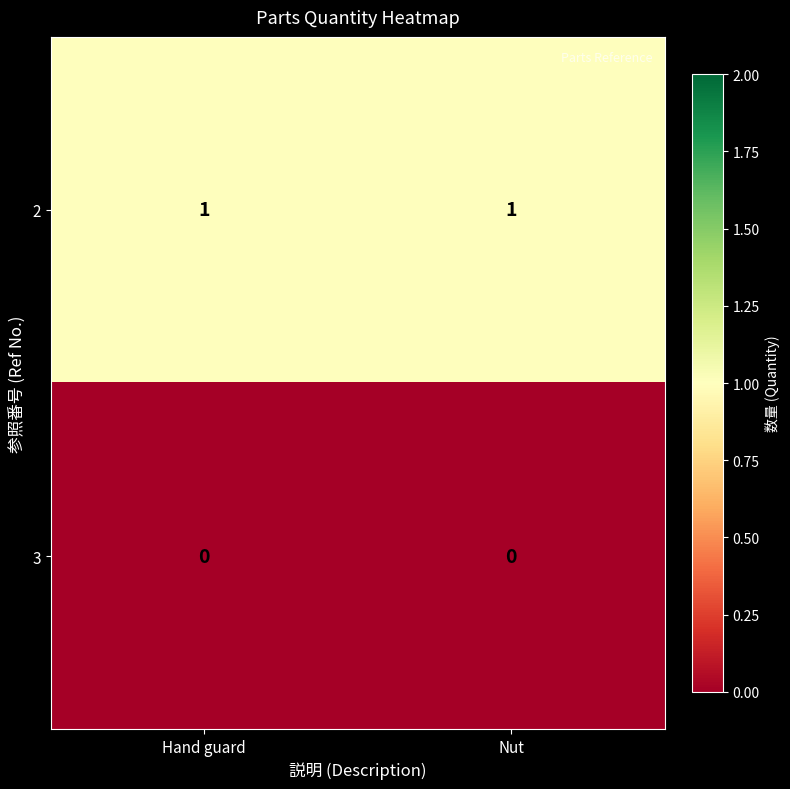

The 2 series shows 1 at Nut. True or false?

True